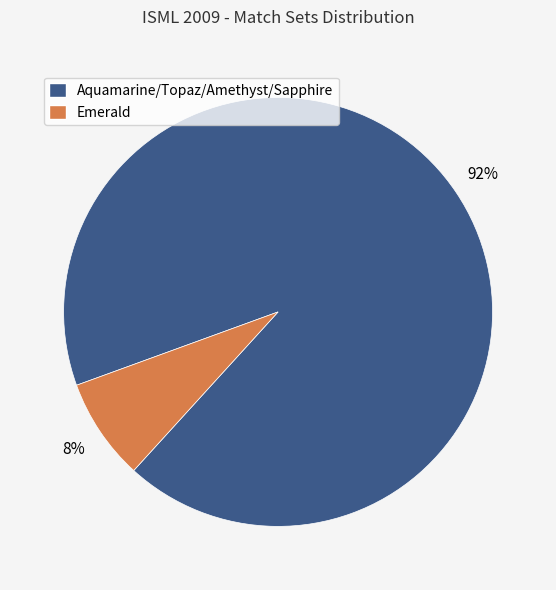

To the nearest percent, what is the average slice percentage?

50%